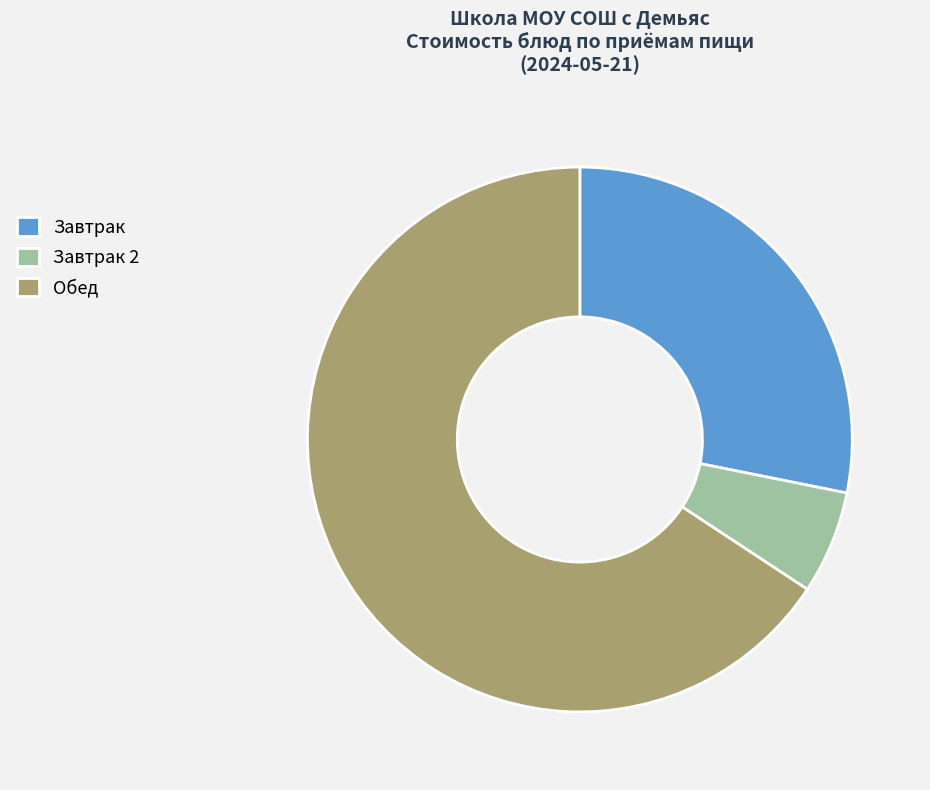

Do Обед and Завтрак 2 together represent more than half of the pie?

Yes